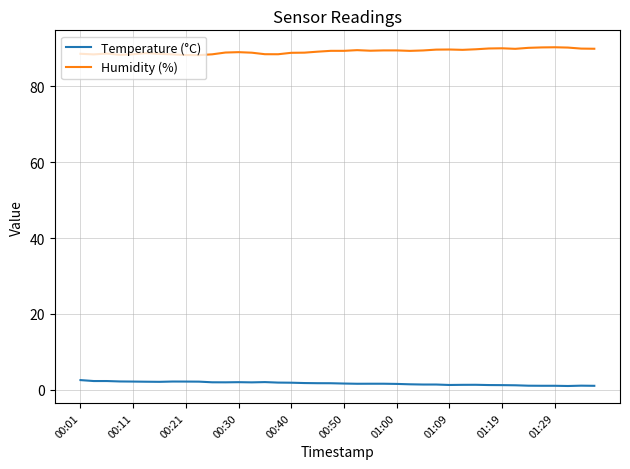

True or false: Humidity (%) and Temperature (°C) cross at least once.

False